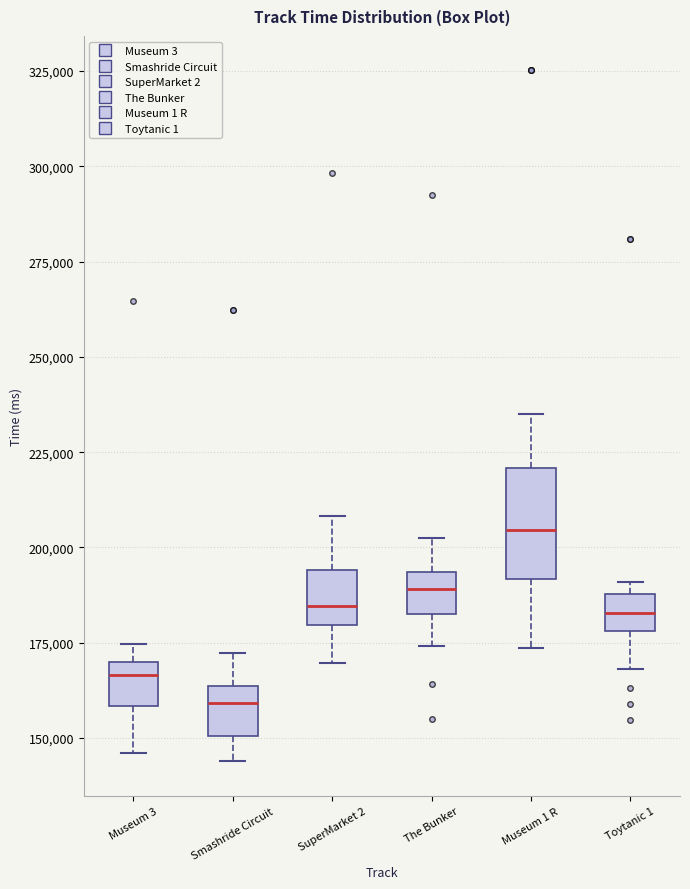

Which box's median line is the highest?

Museum 1 R